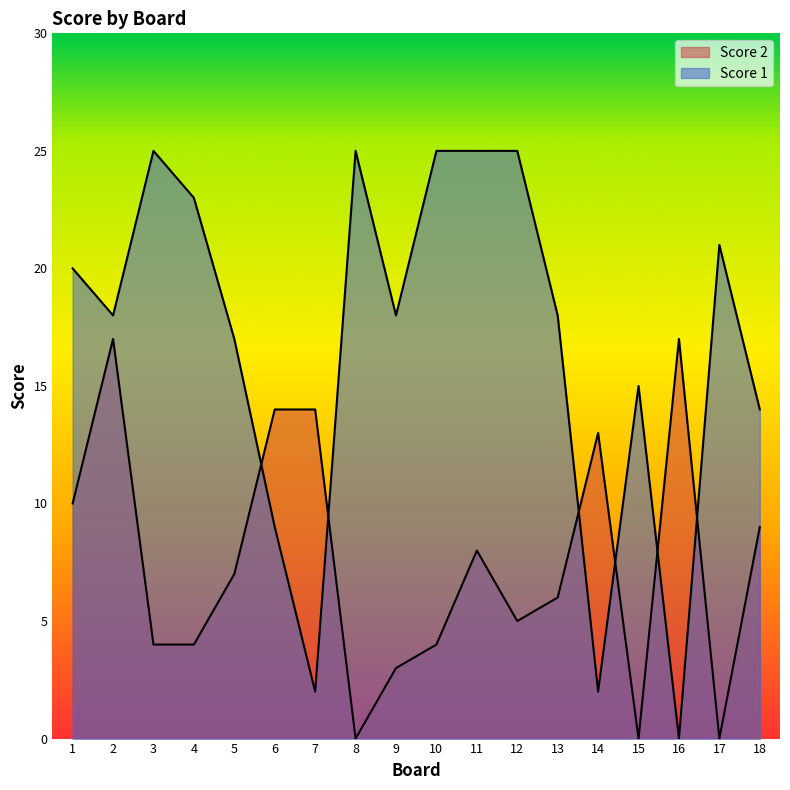

Where is the first local maximum for Score 1?

3